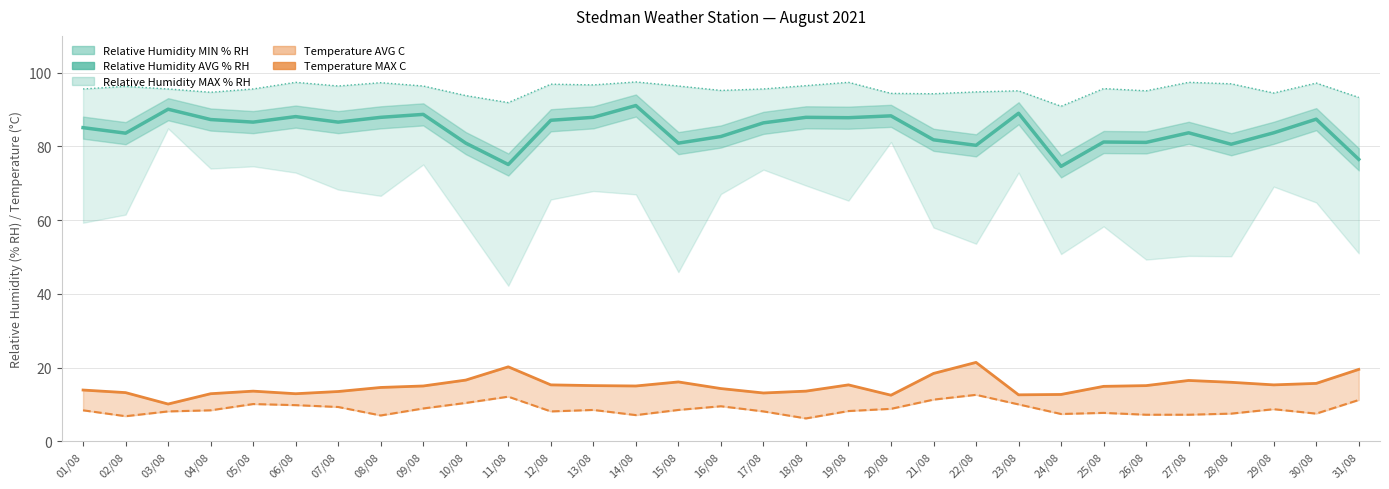

The value of Relative Humidity MAX % RH at 10/08 is 93.8. True or false?

True